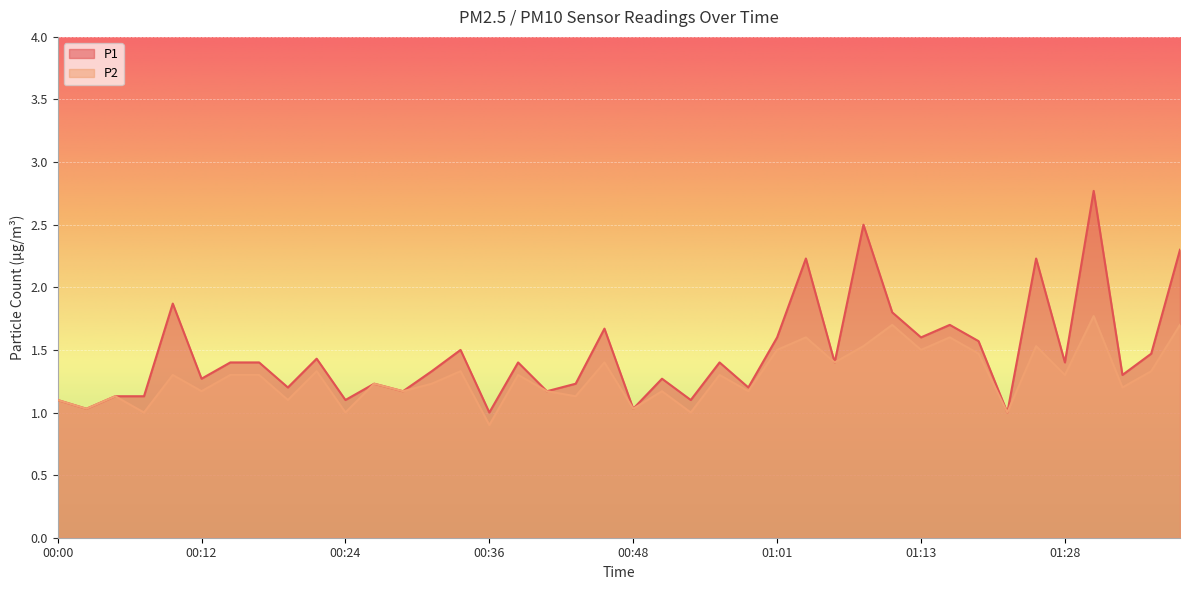

What position from the right is 01:18?

8